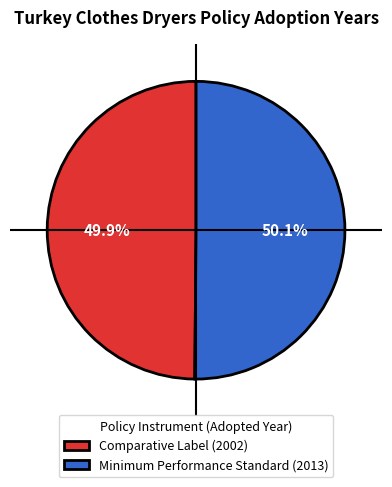

What is the total percentage of Minimum Performance Standard (2013) and Comparative Label (2002)?

100.0%